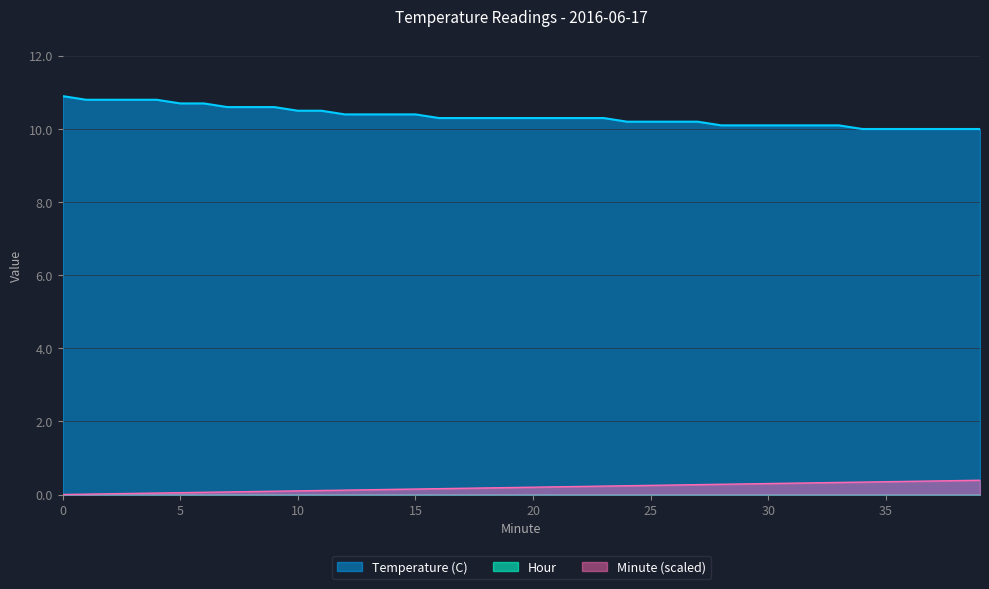

How many distinct data groups are displayed?

3